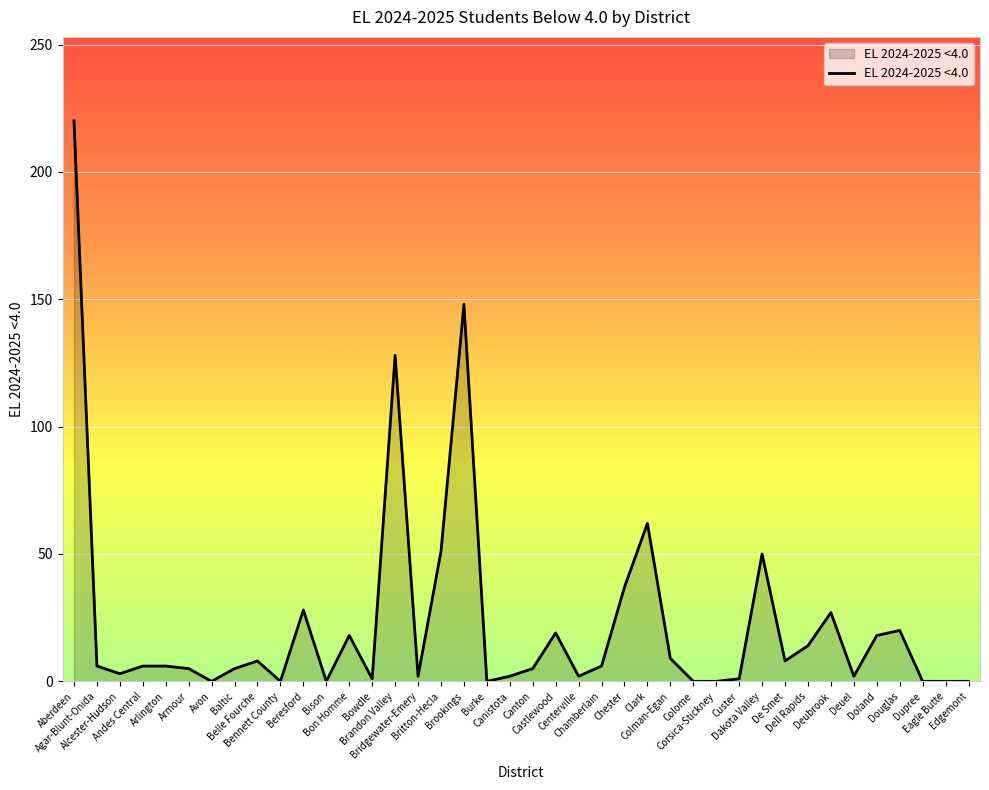

At which category does the chart reach its peak across all series?

Aberdeen